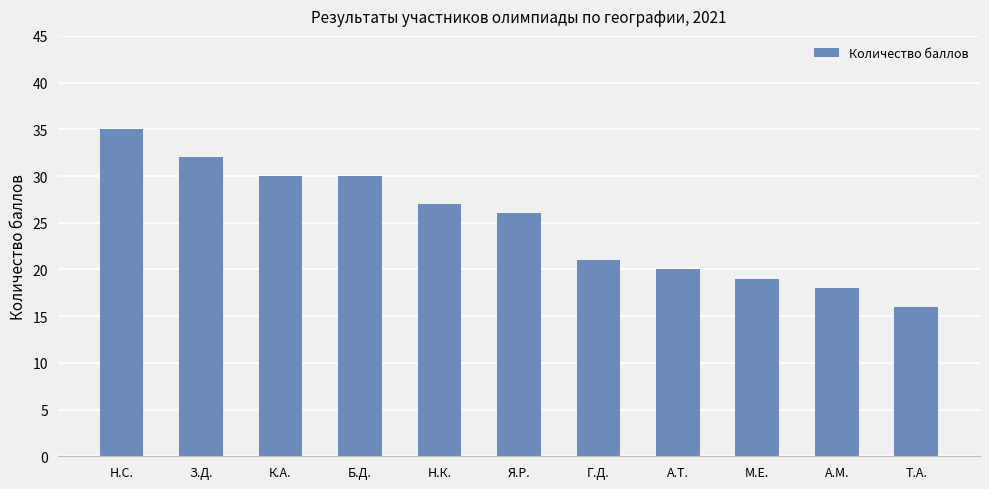

How many data points are less than 26?

5